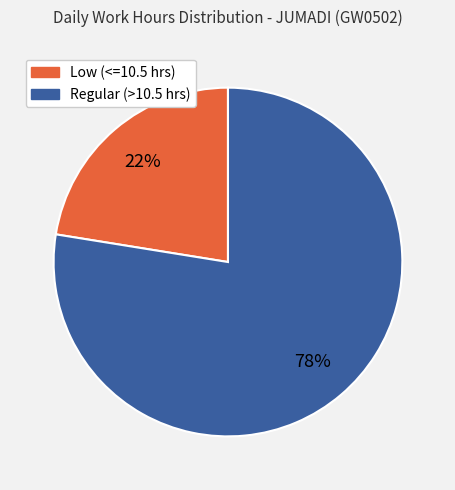

To the nearest percent, what is the average slice percentage?

50%